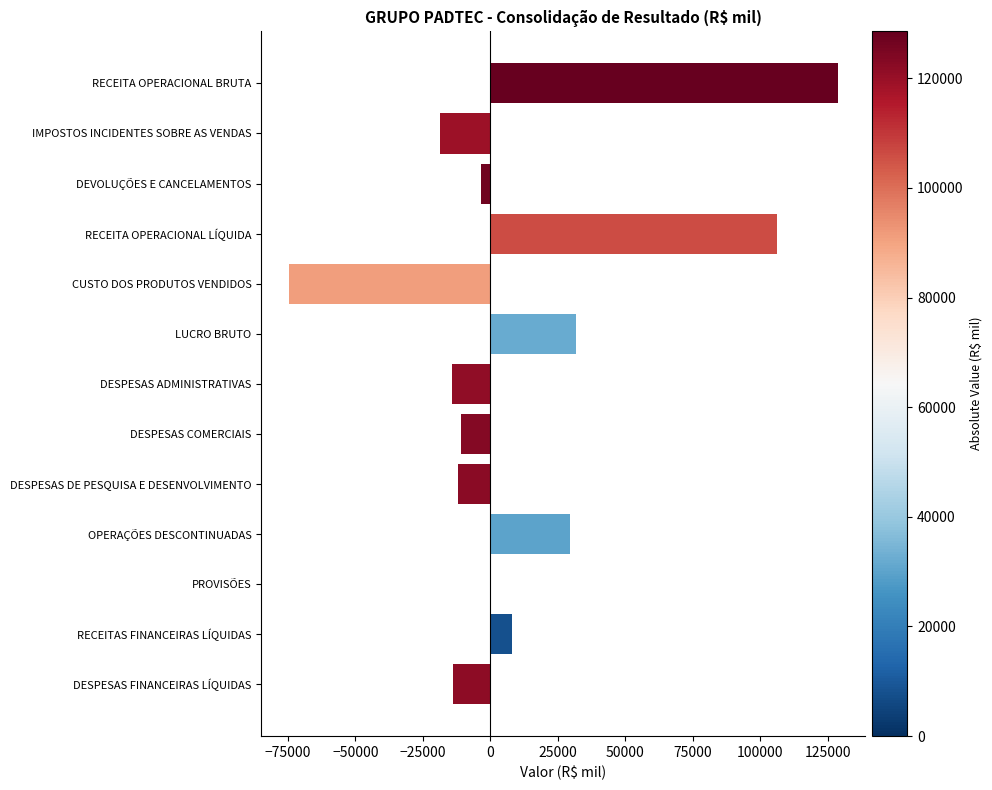

What is the average value?

12025.5